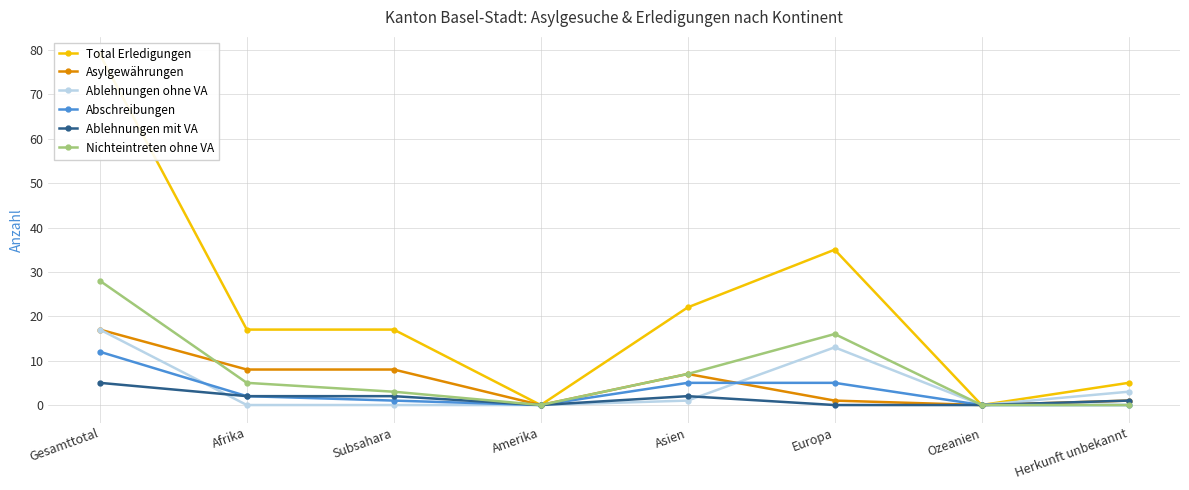

Which has a higher value, Amerika or Afrika?

Afrika